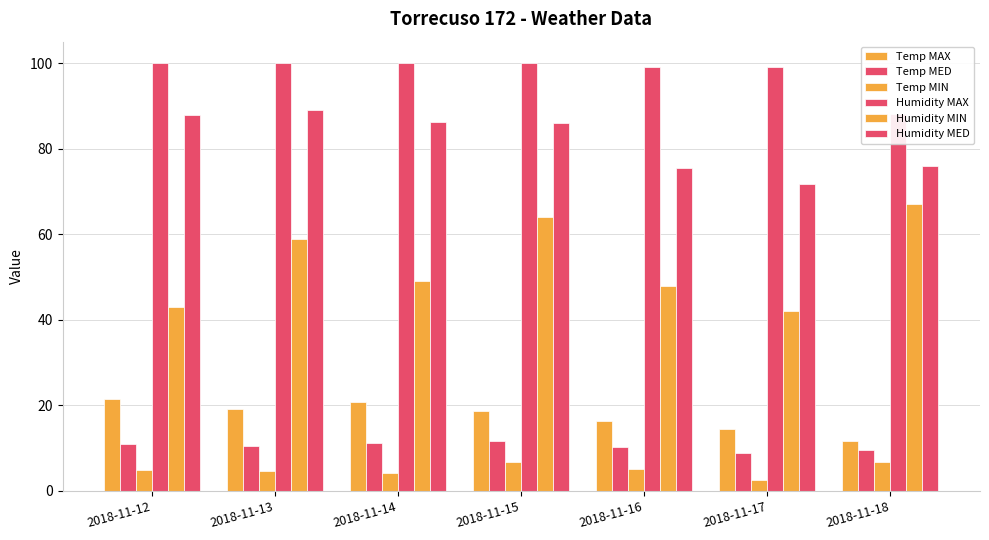

At which category is the sum across all series the highest?

2018-11-15